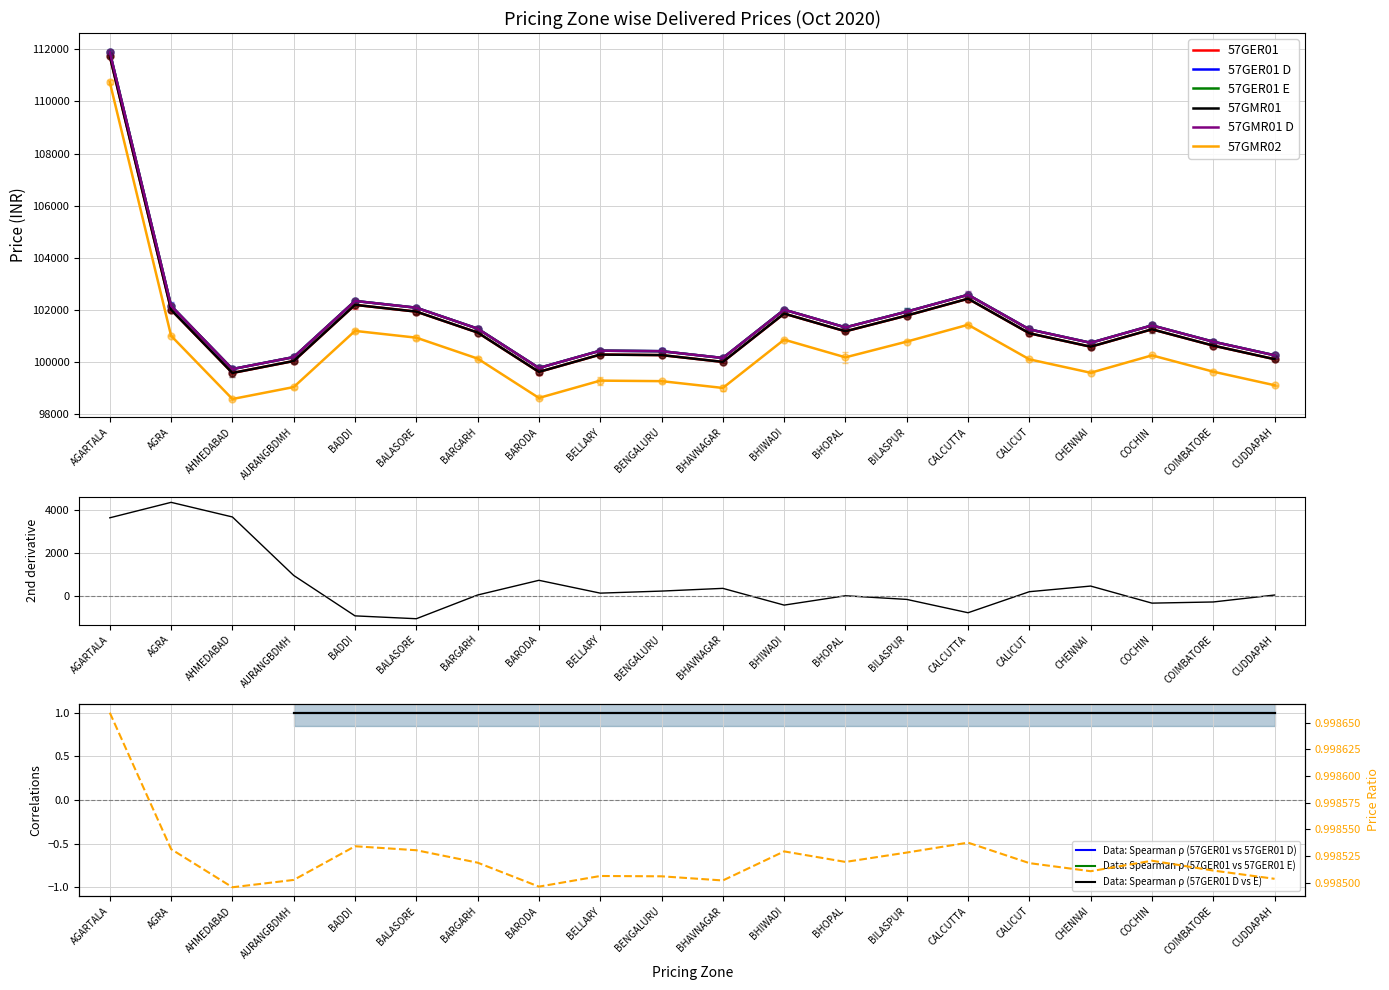

At which label does 57GER01 reach its minimum?

AHMEDABAD